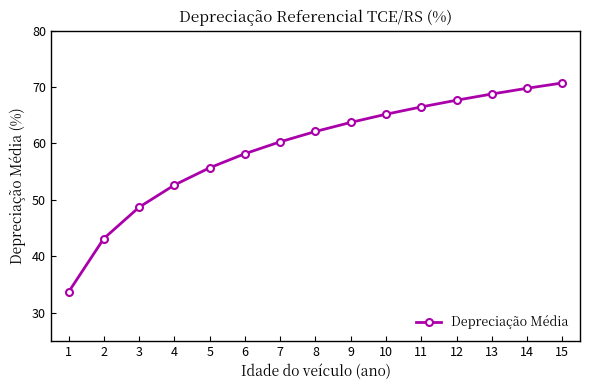

How many series are shown in this chart?

1